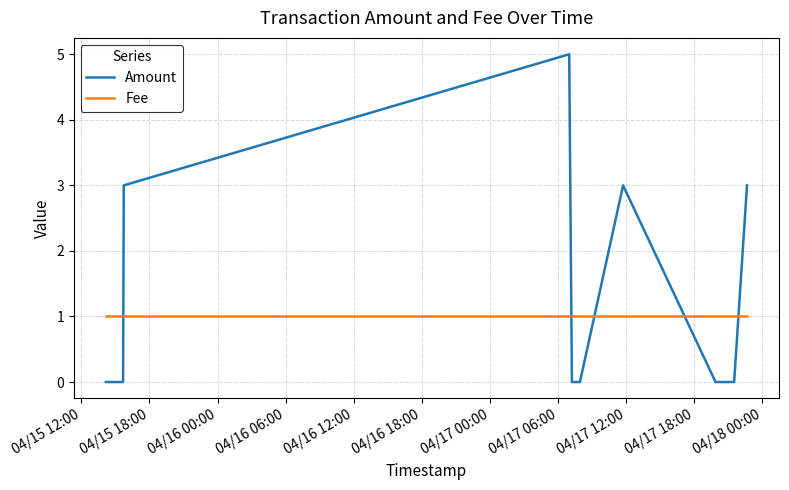

At how many categories does at least one series exceed 0?

15